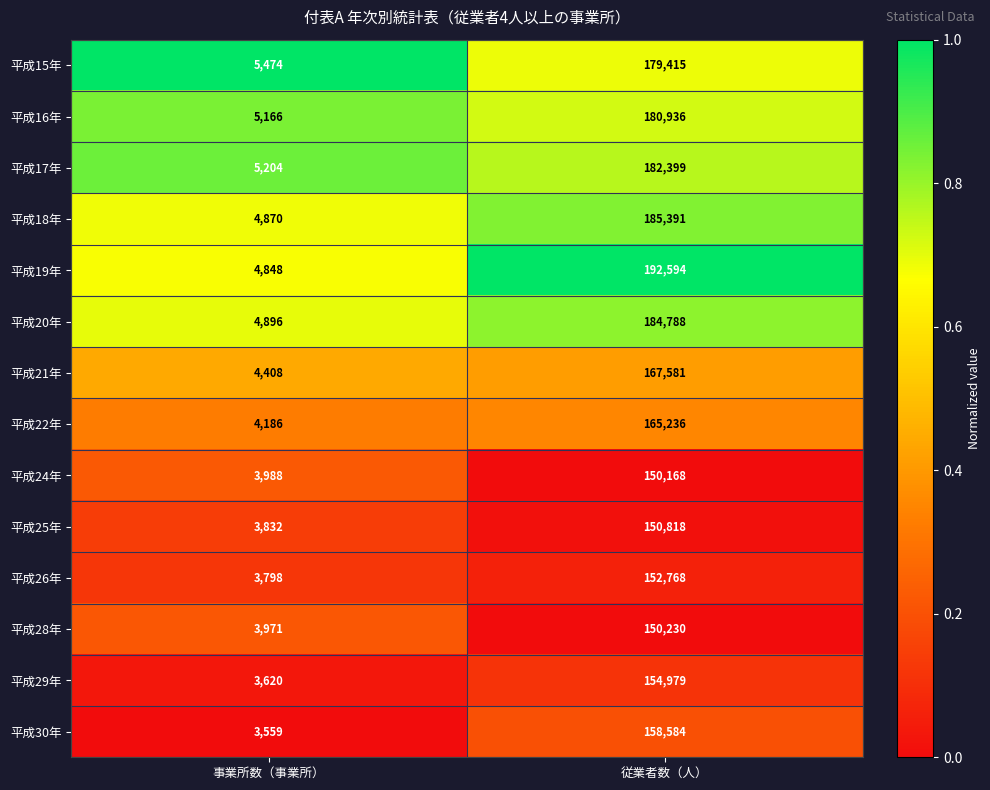

Between 事業所数（事業所） and 従業者数（人）, which series saw the biggest shift?

平成19年